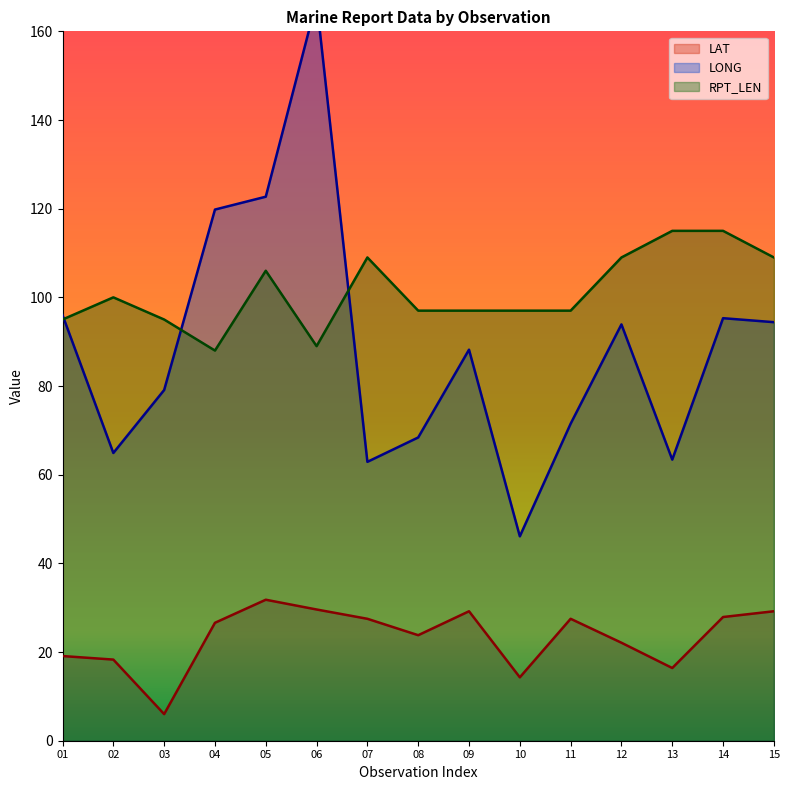

What is the smallest value displayed?

6.0